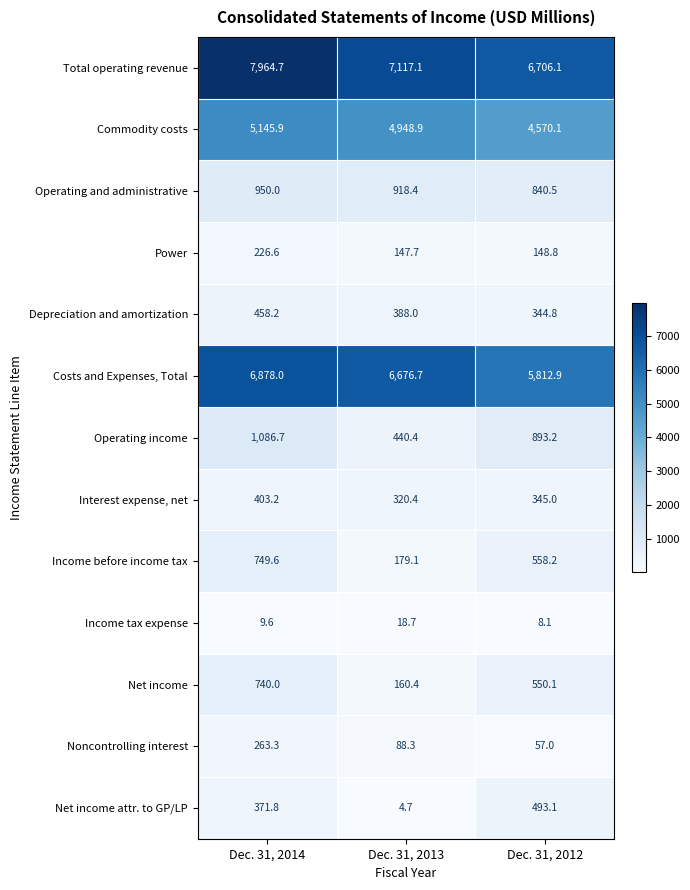

True or false: Net income has a value of 550.1 at Dec. 31, 2012.

True